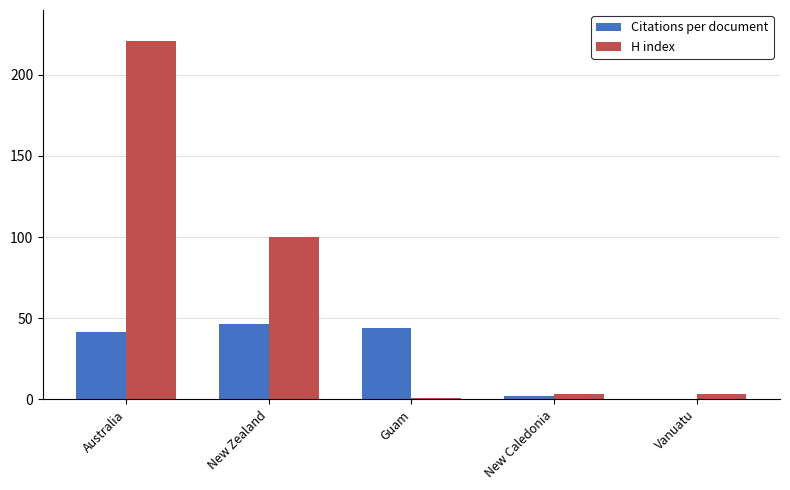

Which label corresponds to the largest value in the chart?

Australia